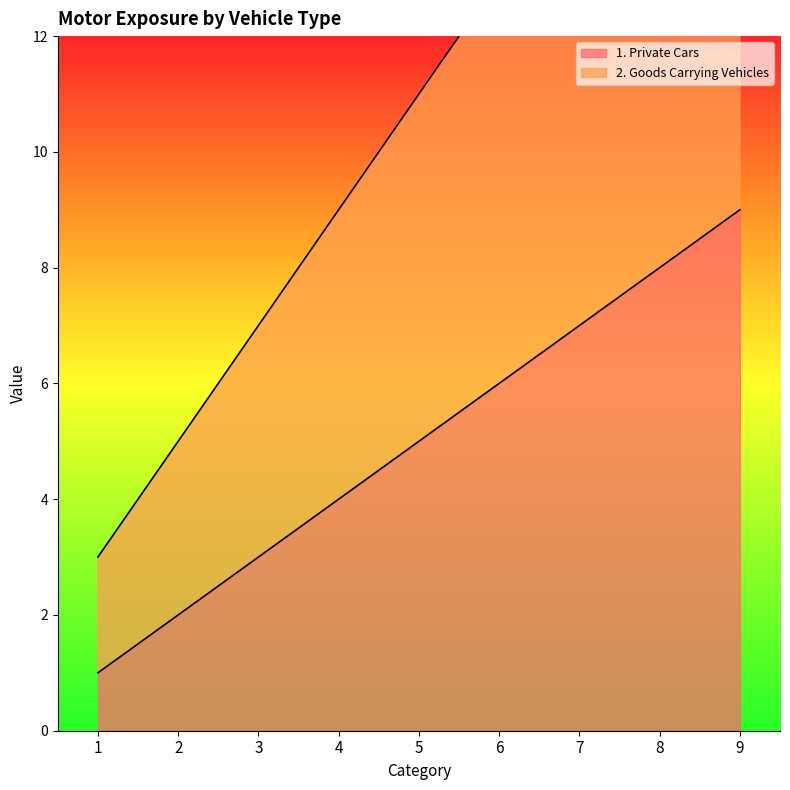

What is the greatest value displayed?

19